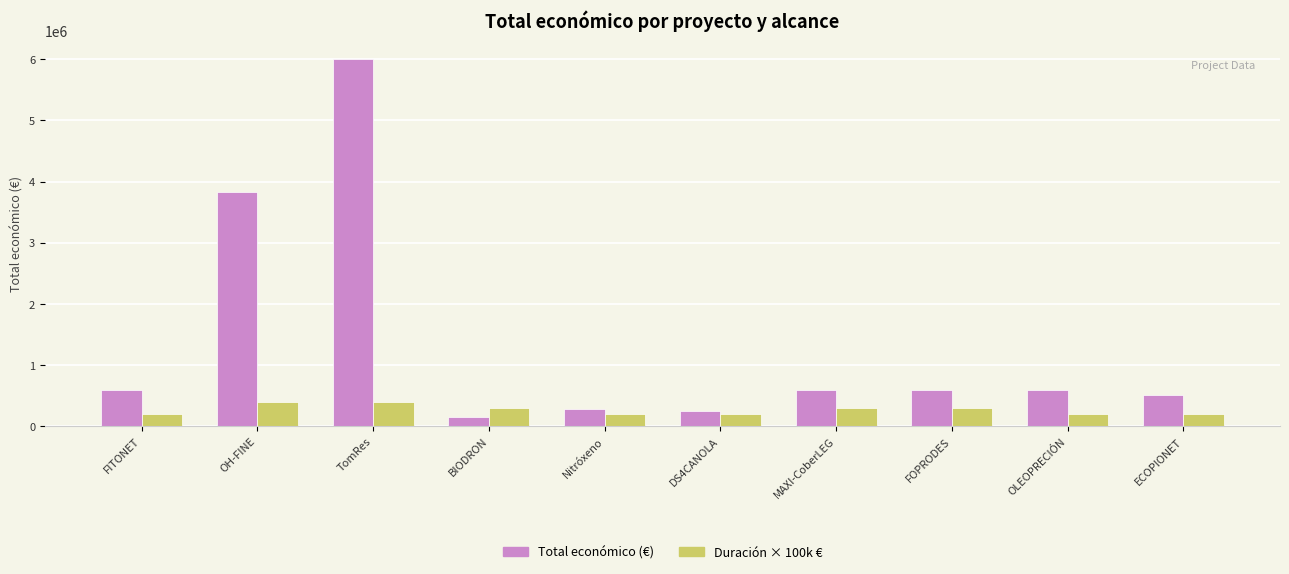

What is the label of the 4th bar from the right?

MAXI-CoberLEG